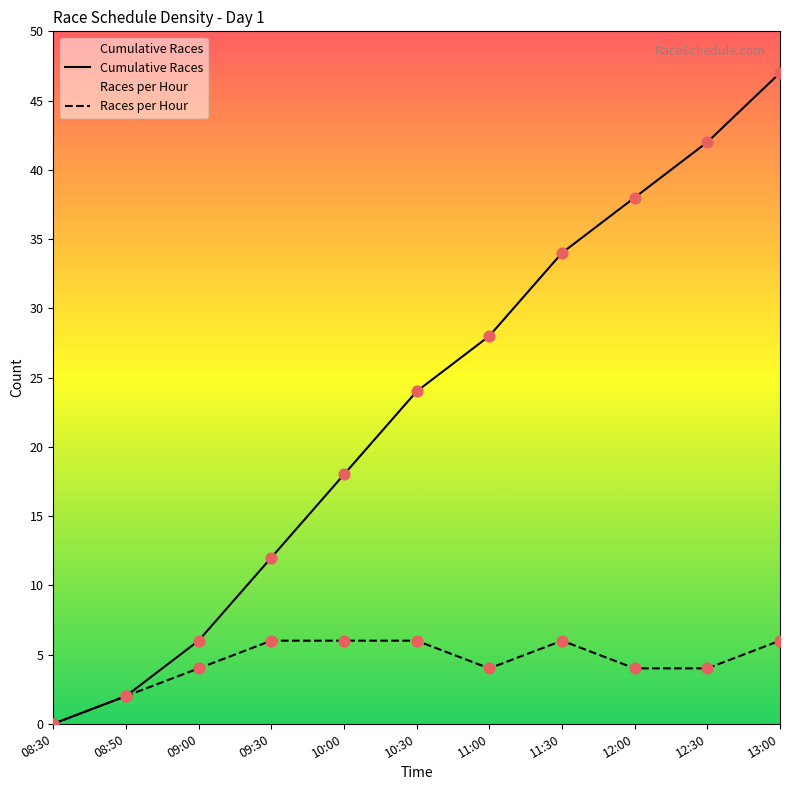

At which category is the sum across all series the highest?

13:00